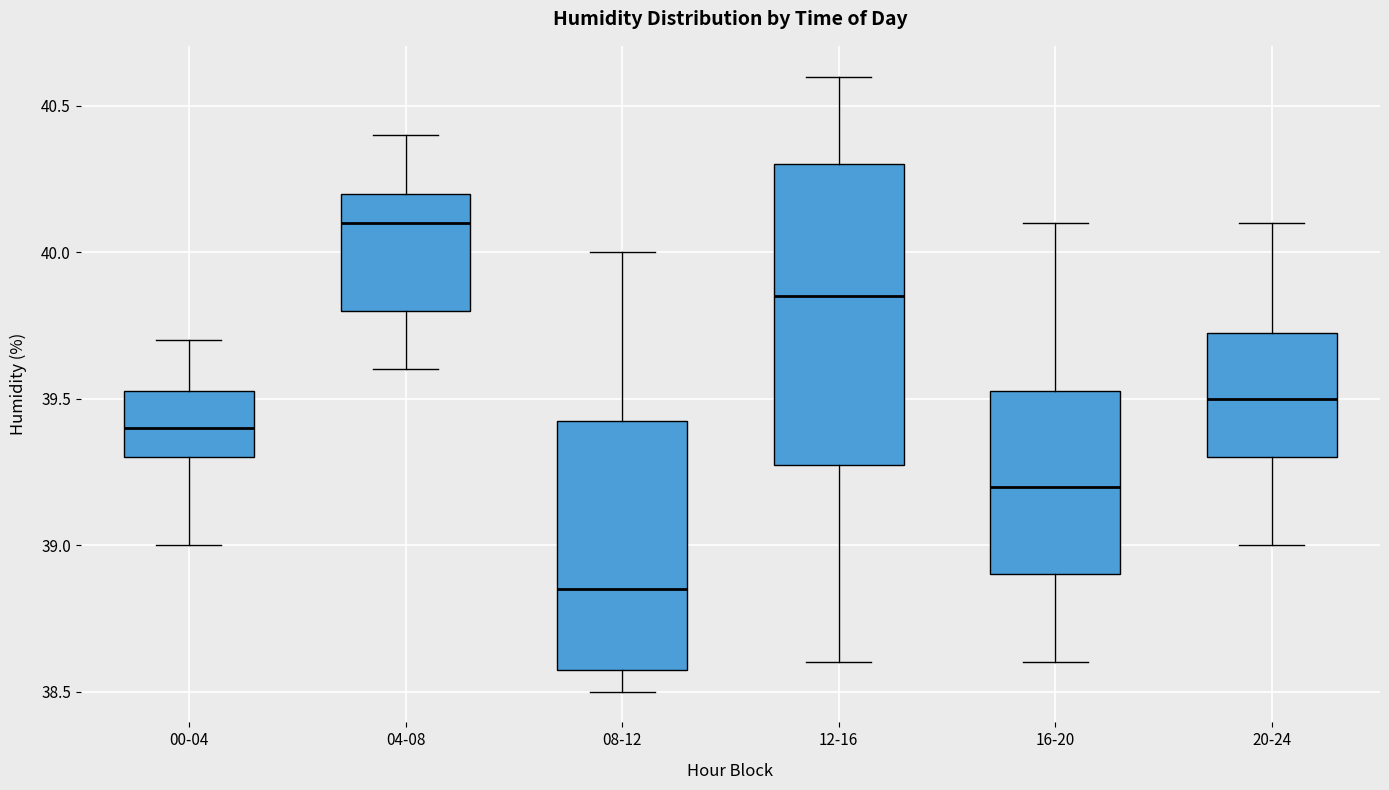

Reading left to right, transcribe this box plot: for each box, give where its median line is, the range the box spans, and where its two whiskers end, as read against the y-axis. The values are not printed on the chart, so give them approximately, as read against the axis.

00-04: median 39.40, box 39.30 to 39.55, whiskers 39.00 to 39.70
04-08: median 40.10, box 39.80 to 40.20, whiskers 39.60 to 40.40
08-12: median 38.85, box 38.60 to 39.45, whiskers 38.50 to 40.00
12-16: median 39.85, box 39.30 to 40.30, whiskers 38.60 to 40.60
16-20: median 39.20, box 38.90 to 39.55, whiskers 38.60 to 40.10
20-24: median 39.50, box 39.30 to 39.75, whiskers 39.00 to 40.10